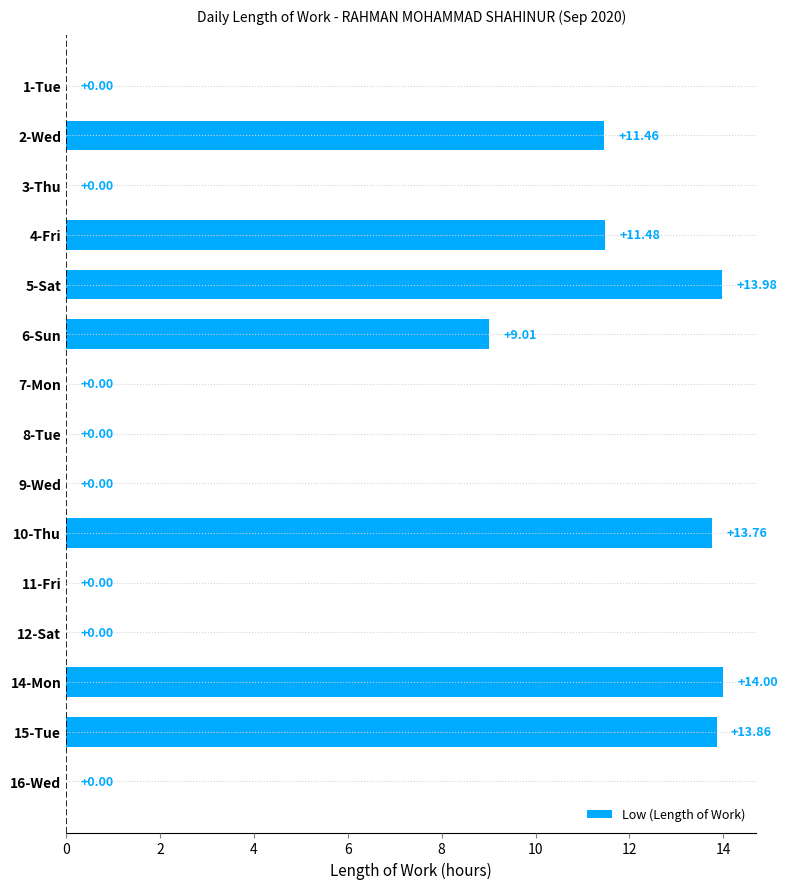

Between 14-Mon and 10-Thu, which is larger?

14-Mon